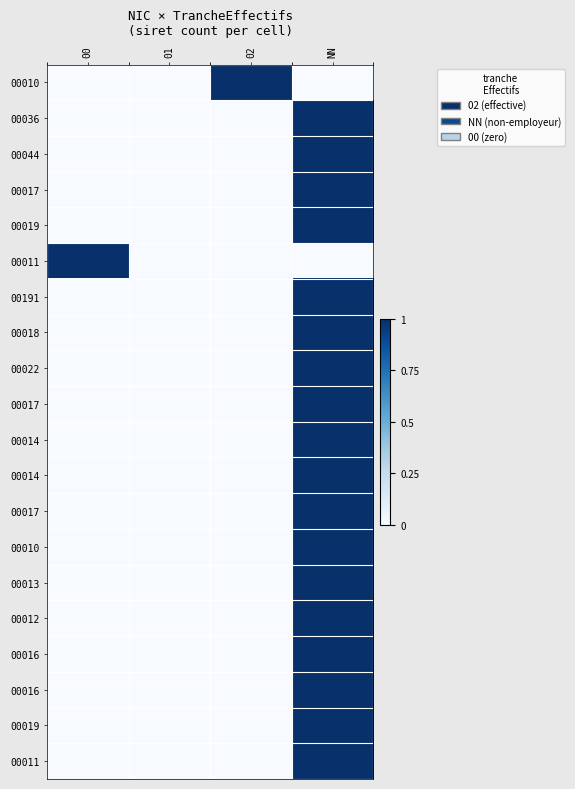

What is the total value across all series at NN?

18